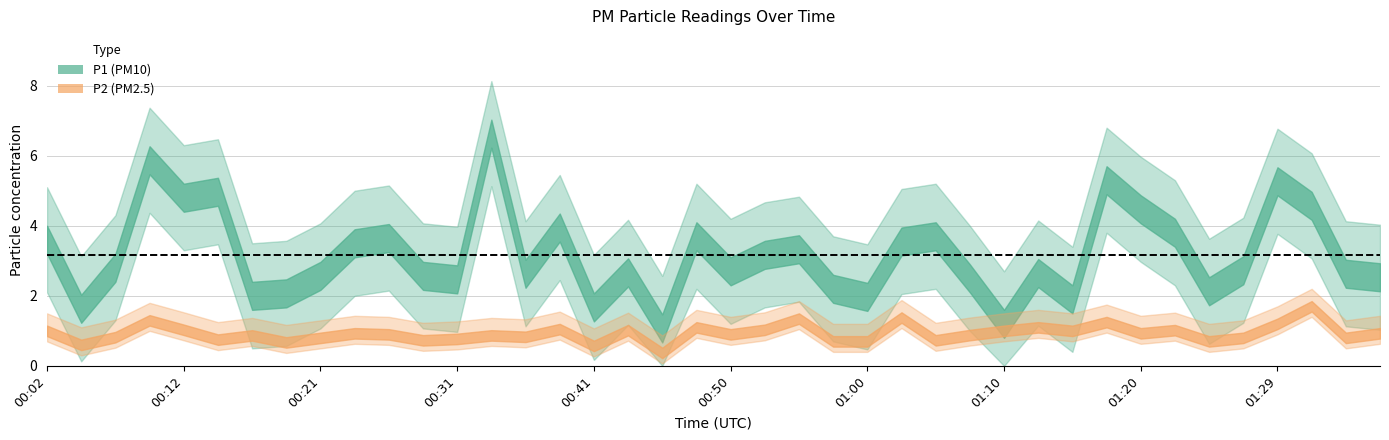

At which label is P2 closest to 1?

00:02